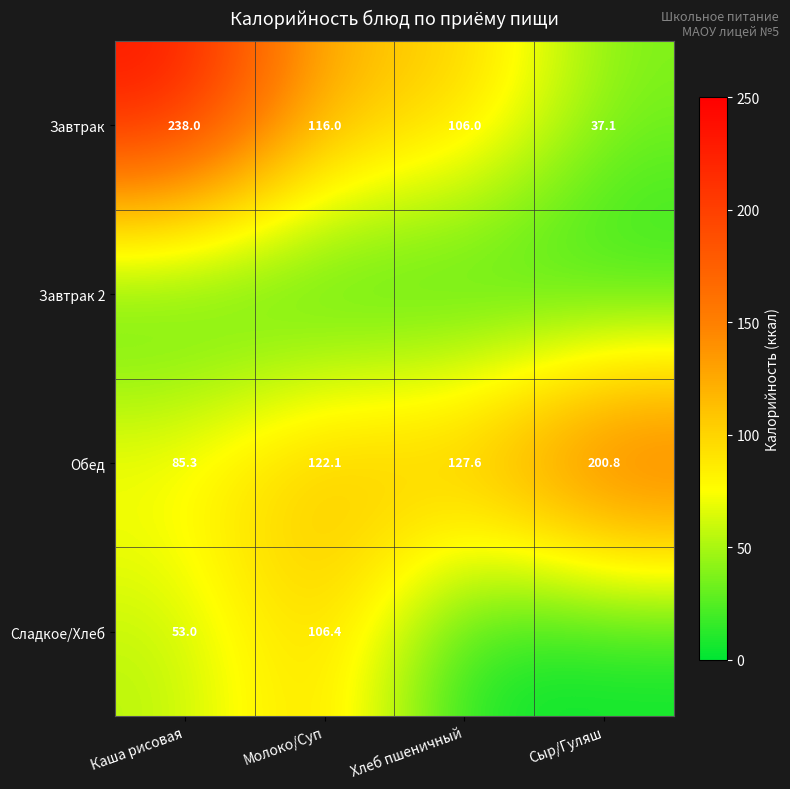

At which label is Завтрак closest to 137?

Молоко/Суп